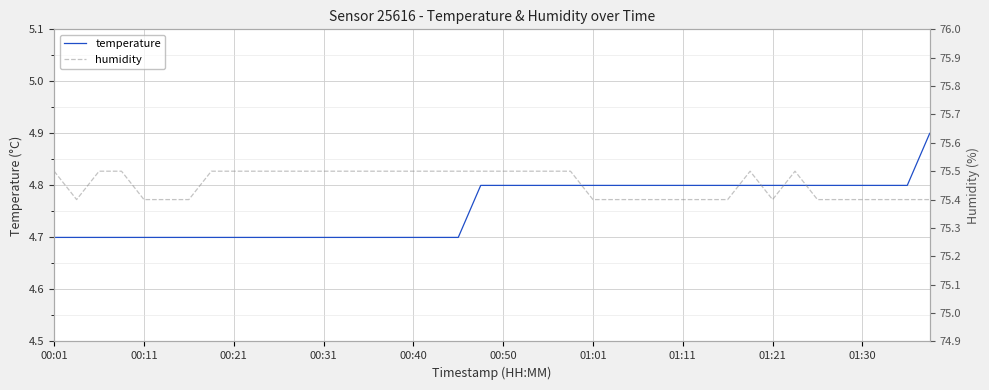

True or false: temperature and humidity cross at least once.

False